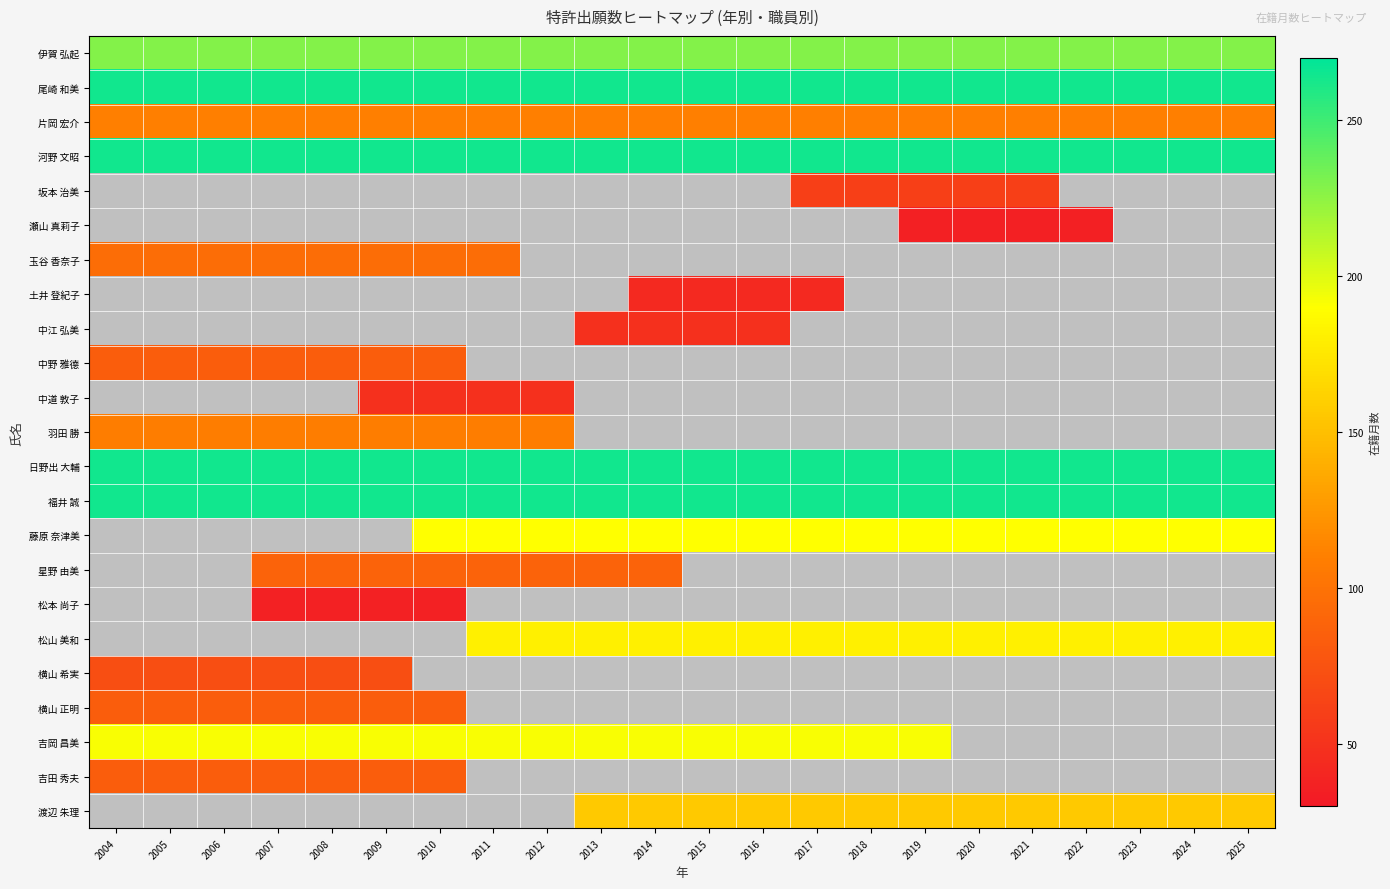

What is the average value of the 片岡 宏介 series?

110.0